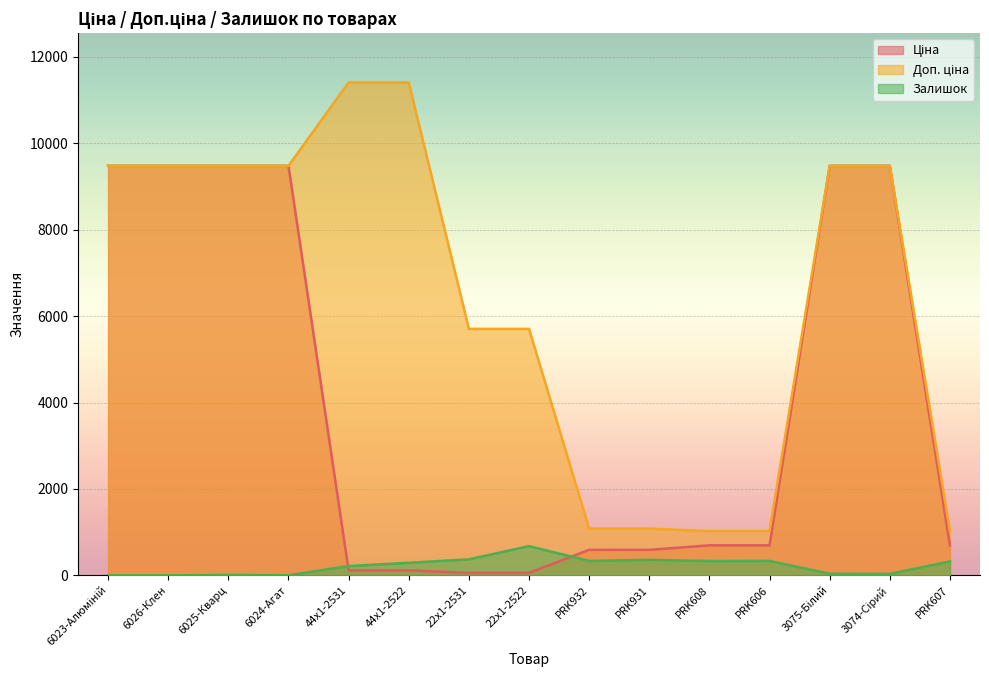

How many values in the Ціна series are below 693?

6